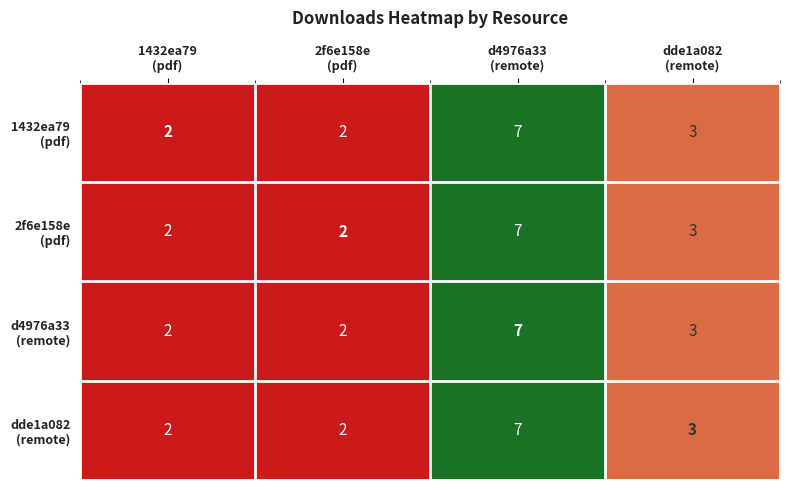

What is the maximum value shown in the chart?

7